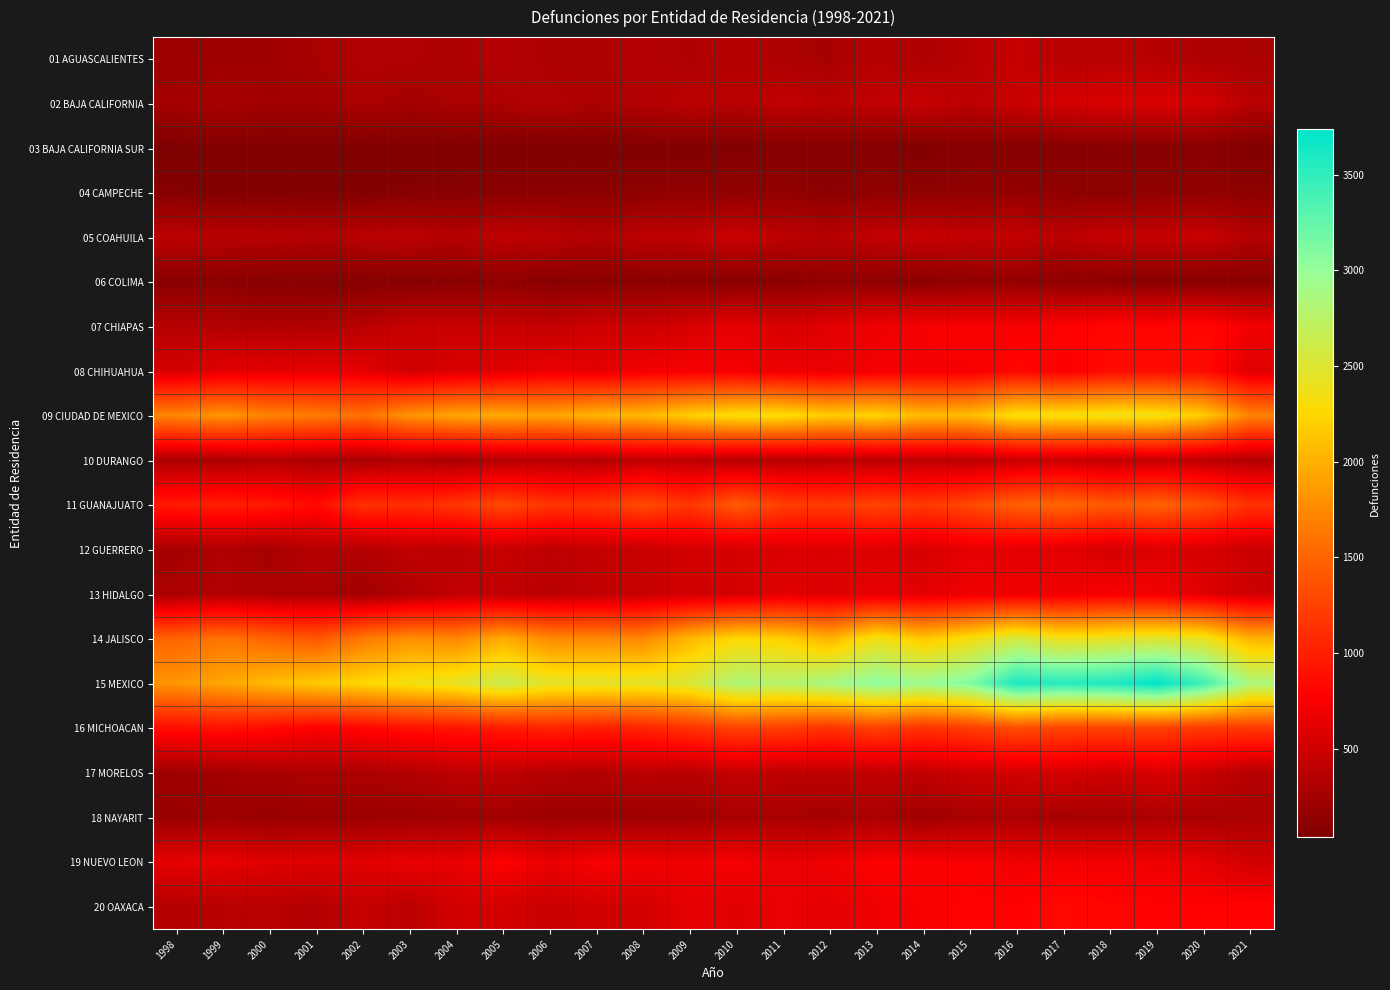

At how many categories does at least one series exceed 1573?

24